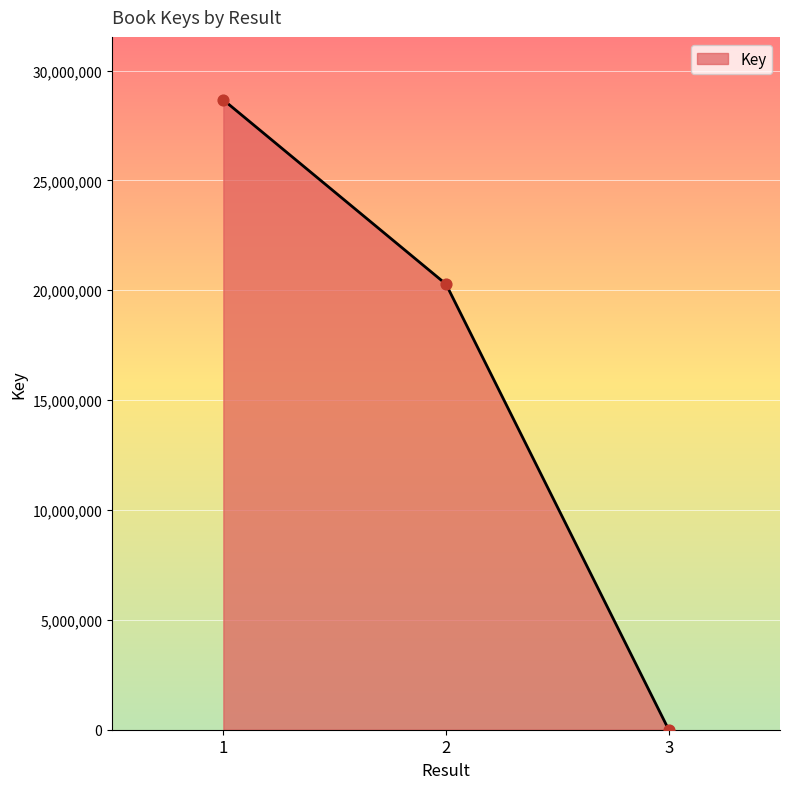

What is the change in value from 2 to 3?

-20274527